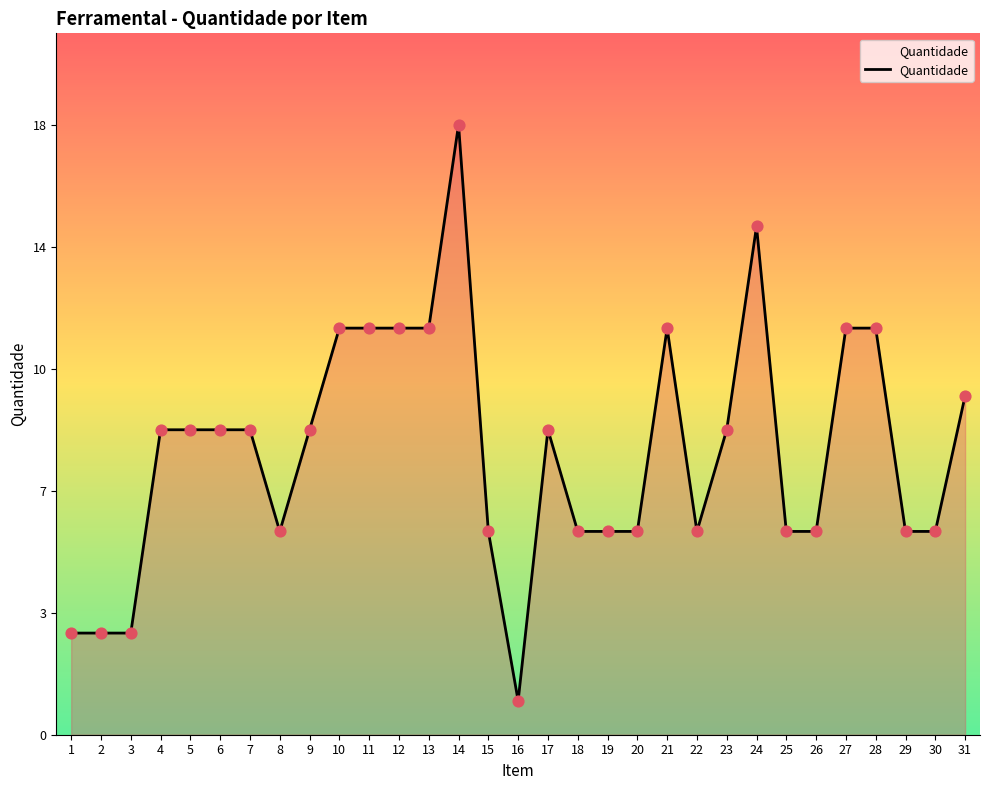

Approximately how many times larger is the value at 17 compared to 18?

1.5